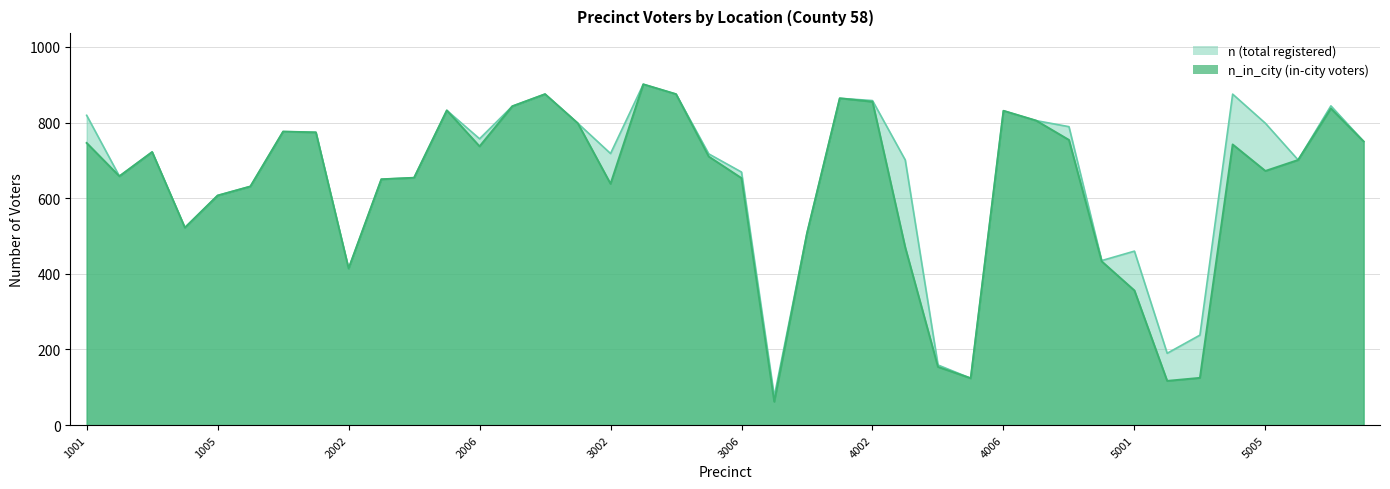

At 3001, list the series in order from largest to smallest.

n_in_city, n